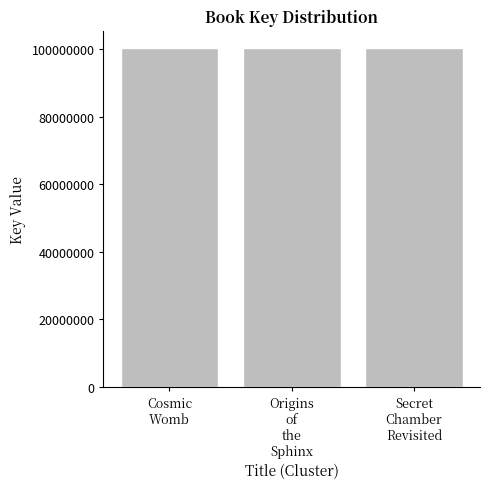

What value does the data have at Cosmic
Womb?

100438378